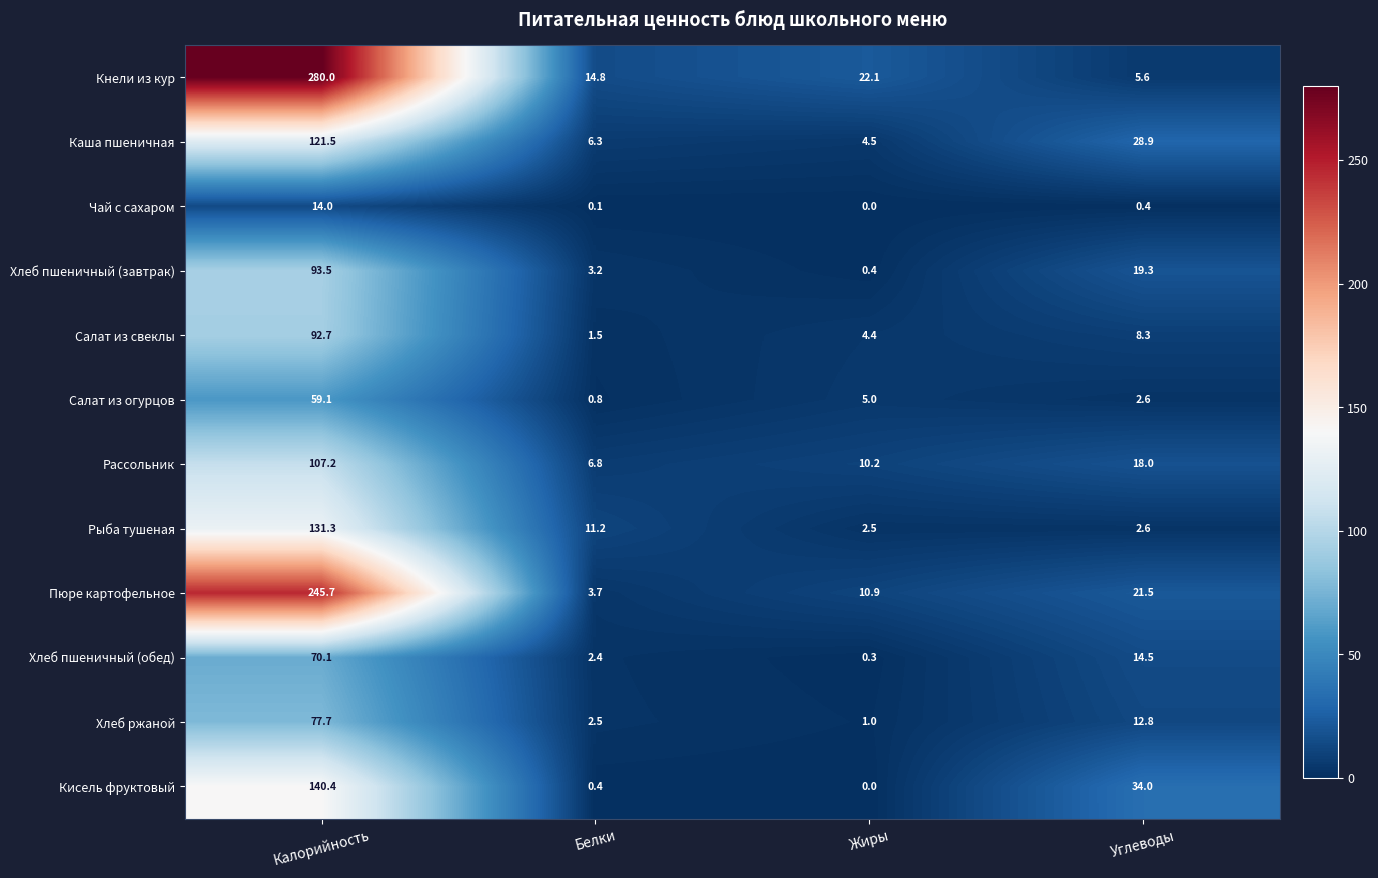

Is it true that Хлеб пшеничный (завтрак) equals 0.4 at Жиры?

True